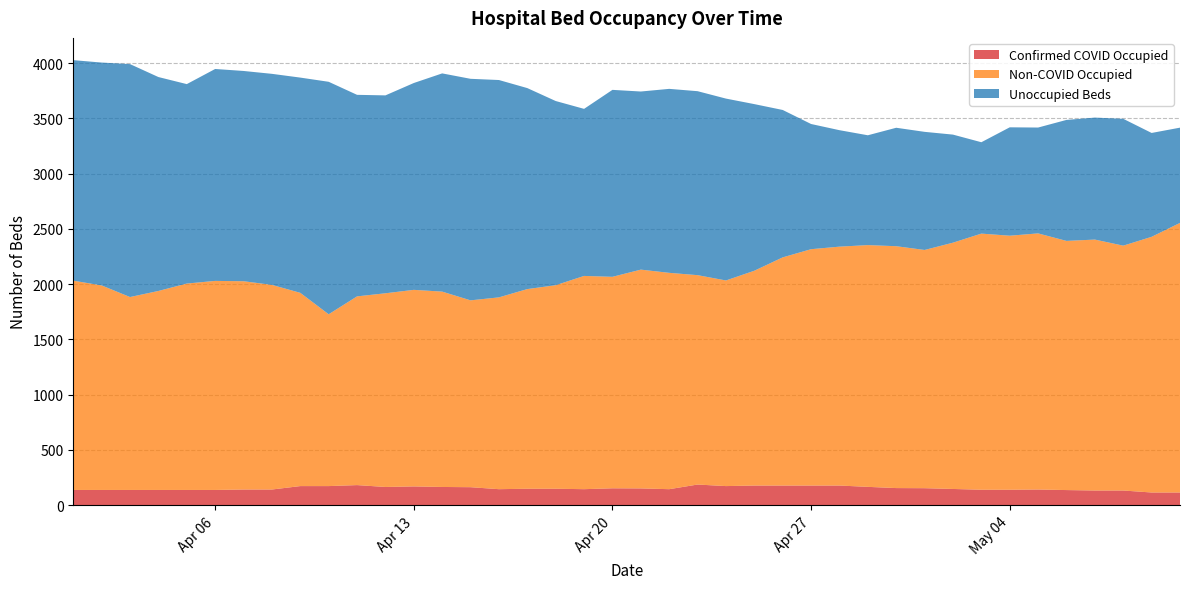

Between 2020-05-13 and 2020-05-27, which series saw the biggest shift?

Unoccupied Beds